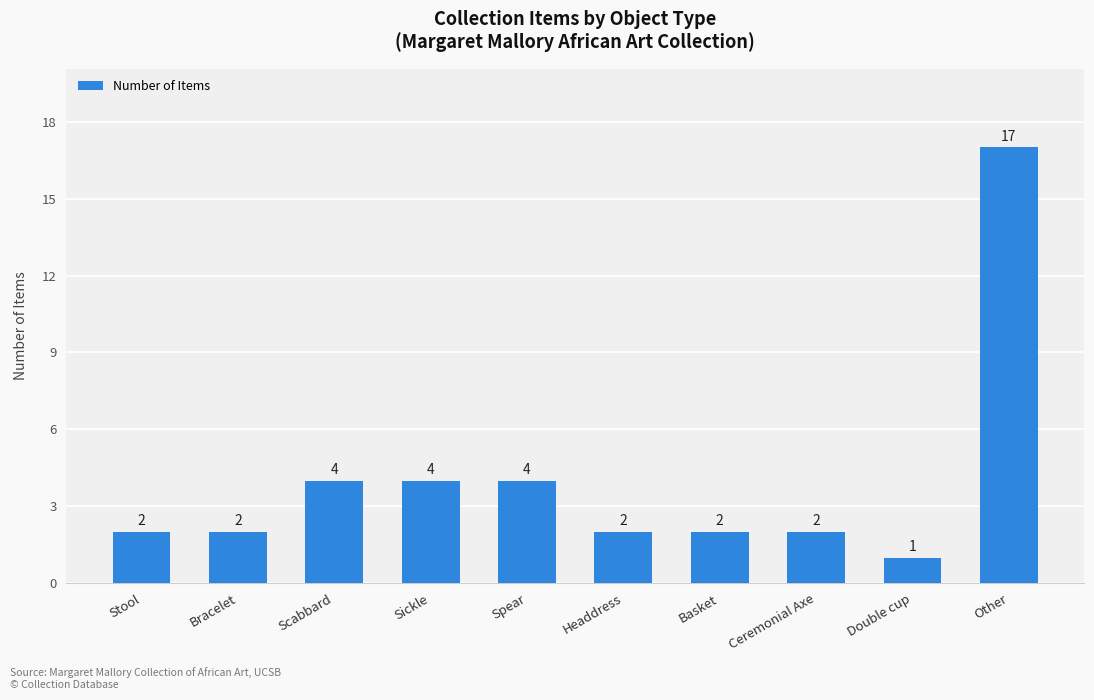

What is the approximate value at Other?

17